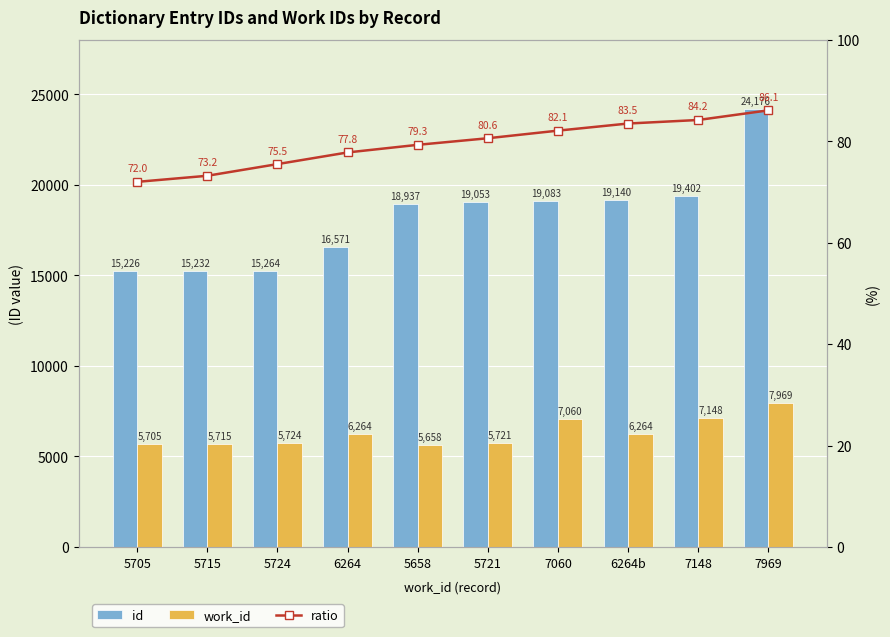

How many distinct data groups are displayed?

3